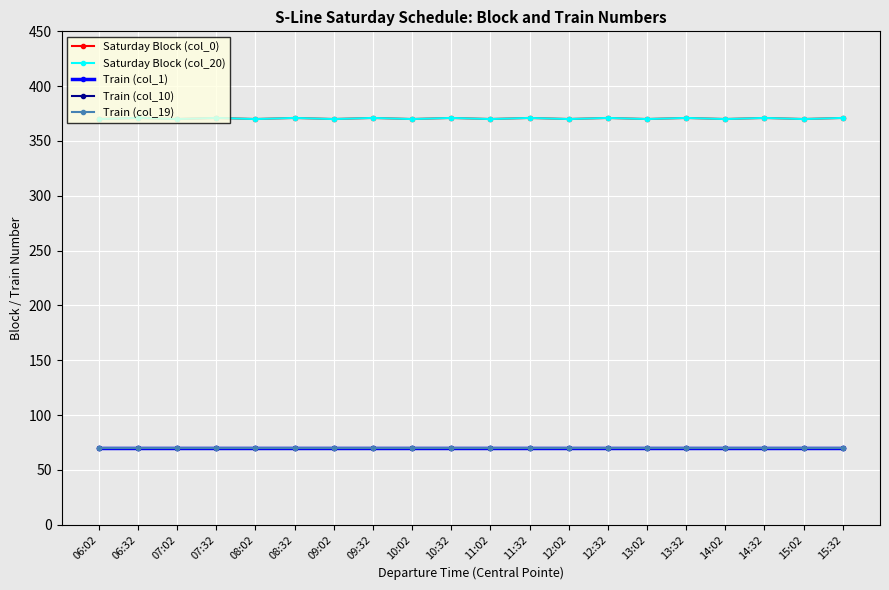

How many lines are shown in the chart?

5